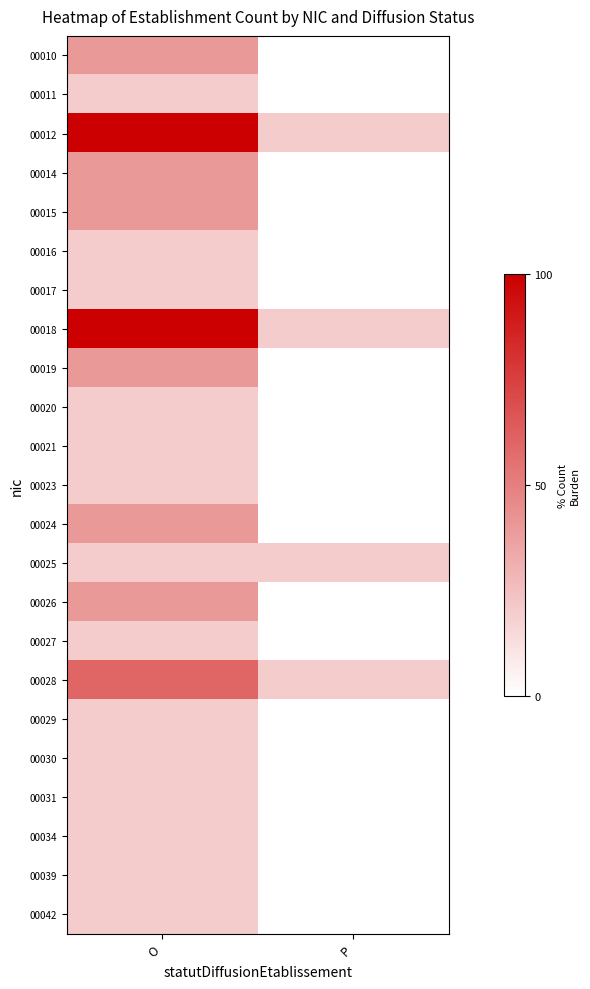

What is the total value across all series at O?

780